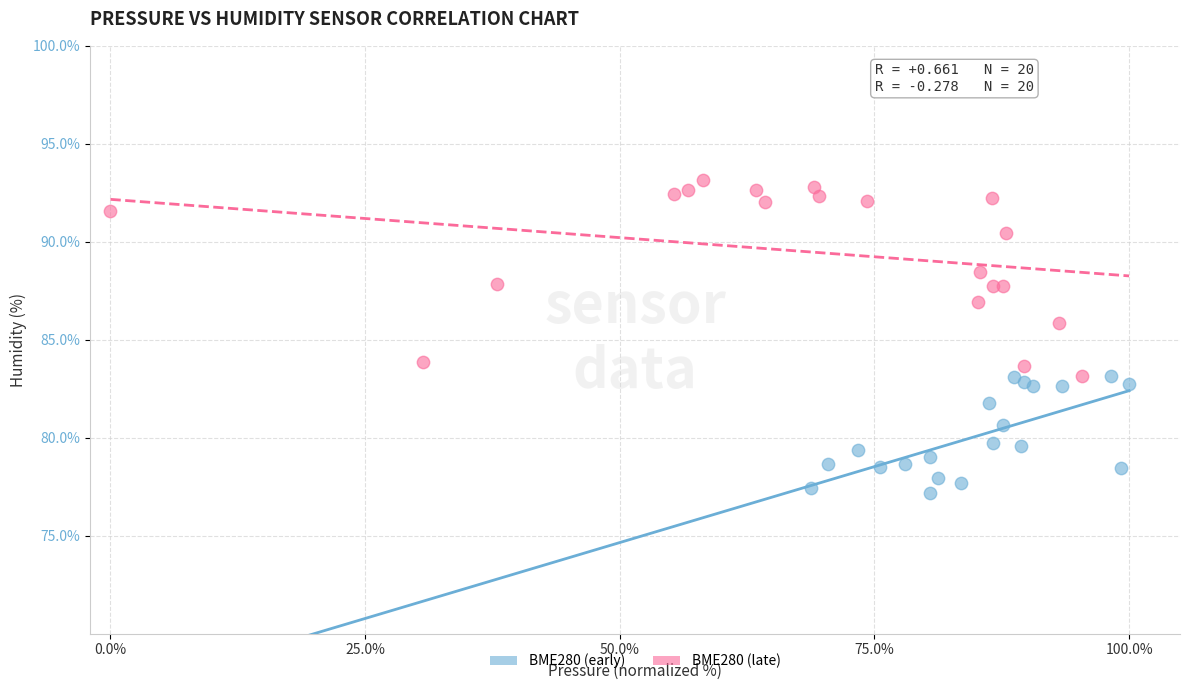

Which series has the widest spread of Y values?

BME280 (late)